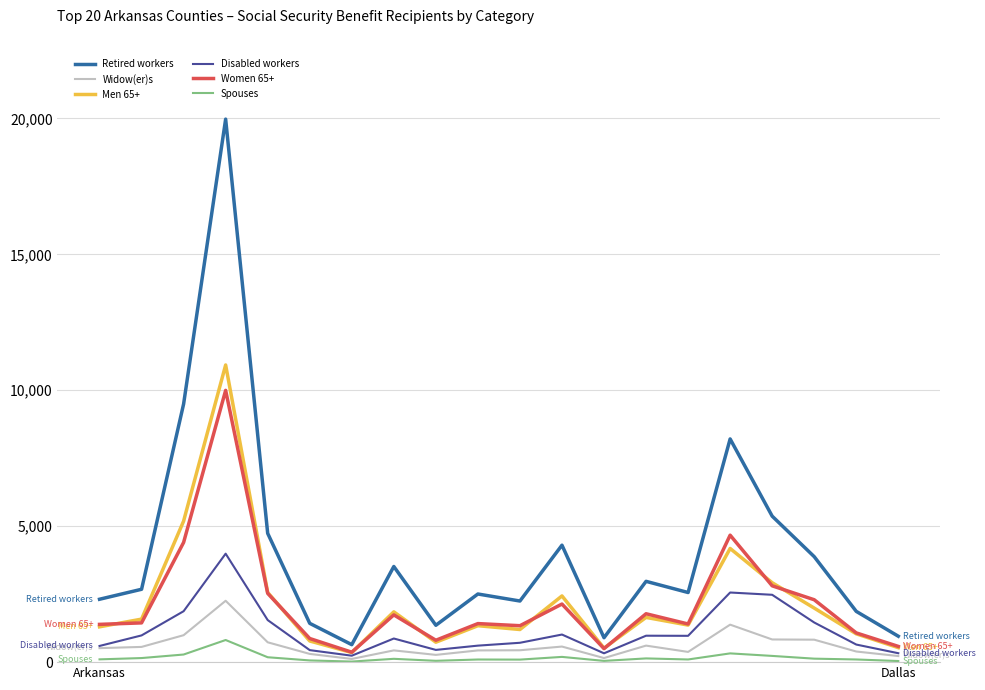

What is the average value of the Retired workers series?

4095